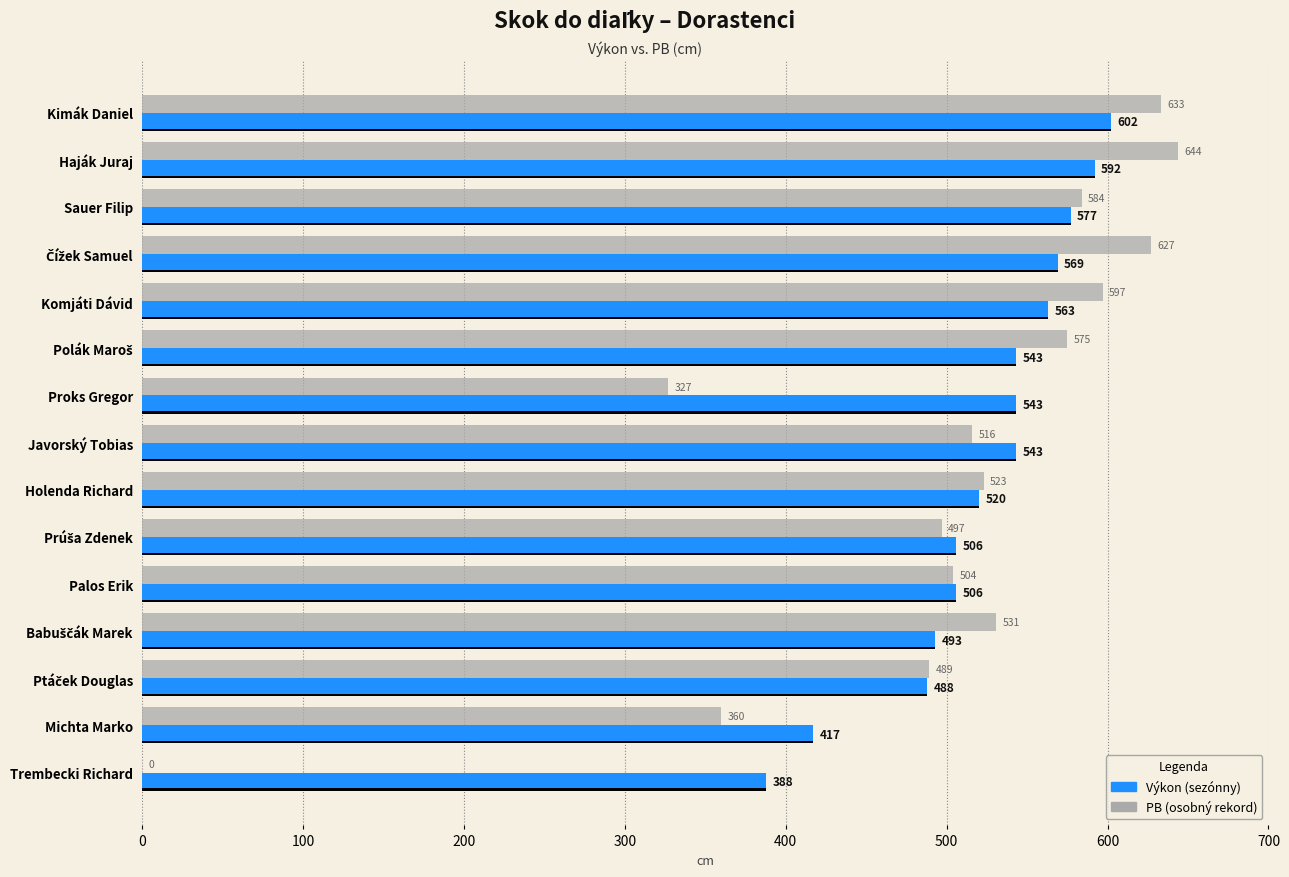

Is it true that PB equals 489 at Ptáček Douglas?

True